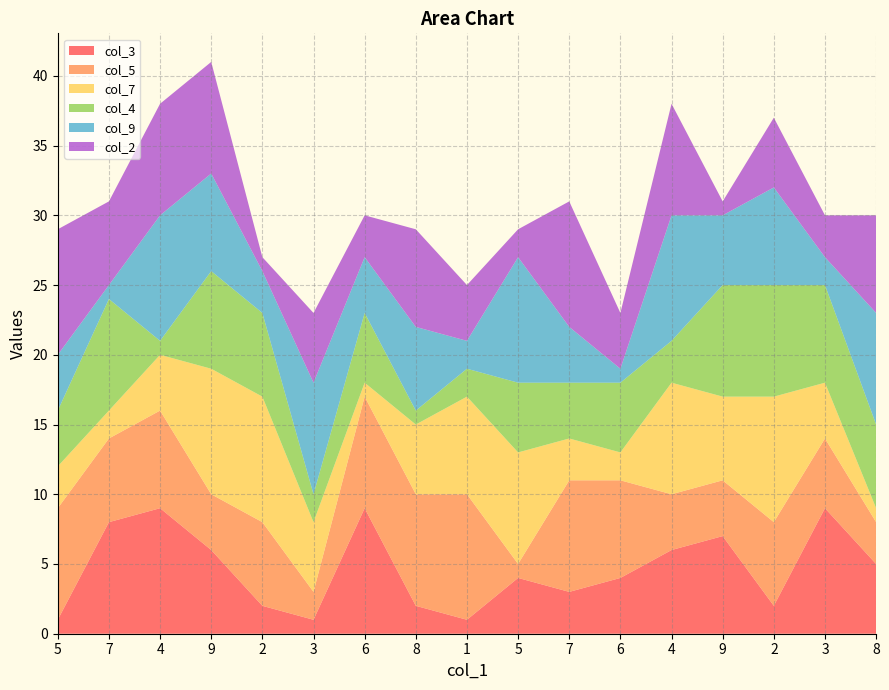

Reading left to right, what are all the values shown in this chart?

col_3: 5=1	7=8	4=9	9=6	2=2	3=1	6=9	8=2	1=1	5=4	7=3	6=4	4=6	9=7	2=2	3=9	8=5
col_5: 5=8	7=6	4=7	9=4	2=6	3=2	6=8	8=8	1=9	5=1	7=8	6=7	4=4	9=4	2=6	3=5	8=3
col_7: 5=3	7=2	4=4	9=9	2=9	3=5	6=1	8=5	1=7	5=8	7=3	6=2	4=8	9=6	2=9	3=4	8=1
col_4: 5=4	7=8	4=1	9=7	2=6	3=2	6=5	8=1	1=2	5=5	7=4	6=5	4=3	9=8	2=8	3=7	8=6
col_9: 5=4	7=1	4=9	9=7	2=3	3=8	6=4	8=6	1=2	5=9	7=4	6=1	4=9	9=5	2=7	3=2	8=8
col_2: 5=9	7=6	4=8	9=8	2=1	3=5	6=3	8=7	1=4	5=2	7=9	6=4	4=8	9=1	2=5	3=3	8=7